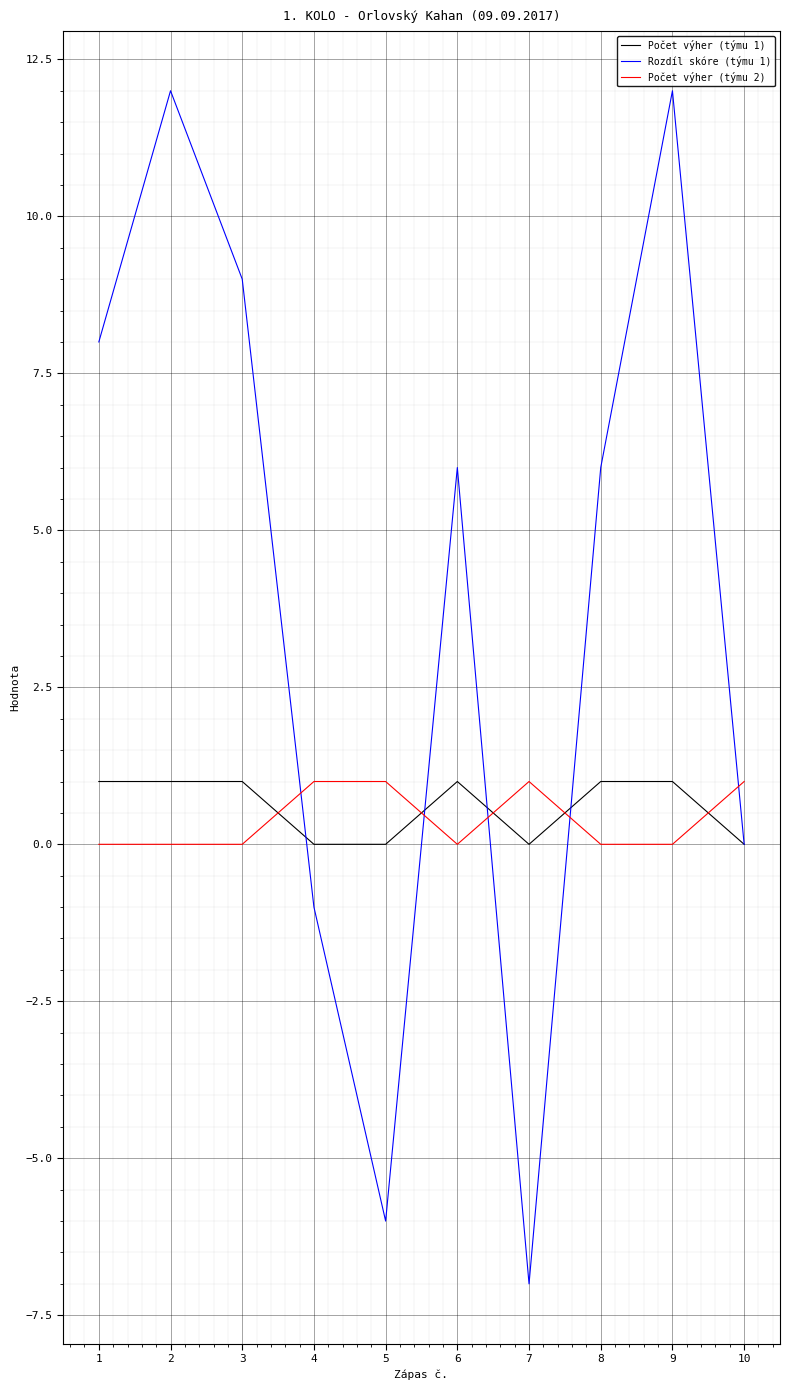

Which series has the largest total across all categories?

Rozdíl skóre (týmu 1)